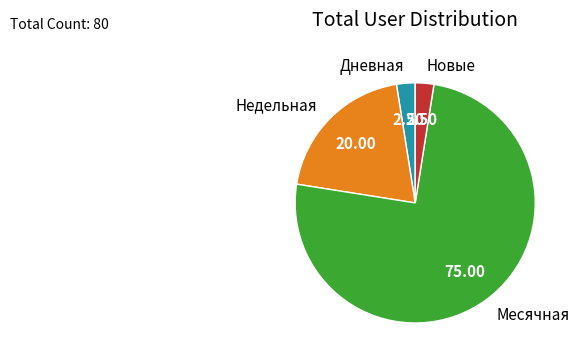

Which slice represents more than half of the pie?

Месячная